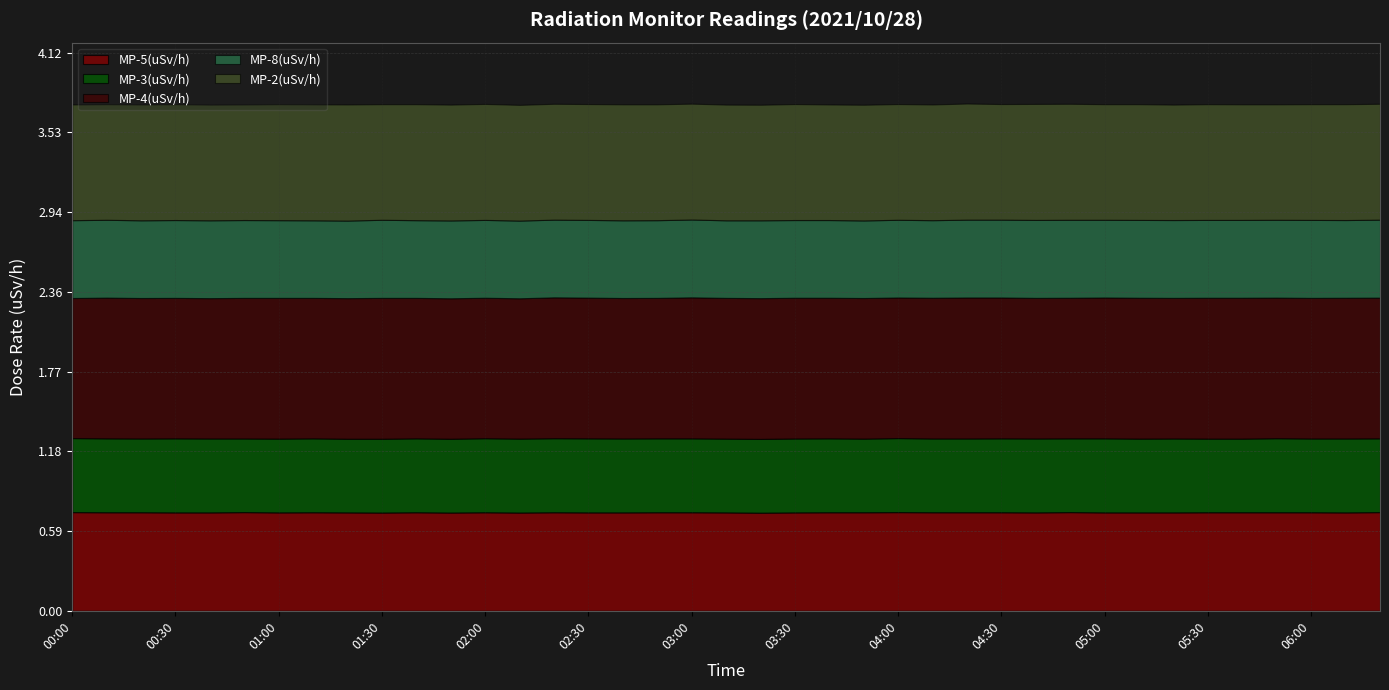

How many MP-2(uSv/h) values are between 0 and 1?

39